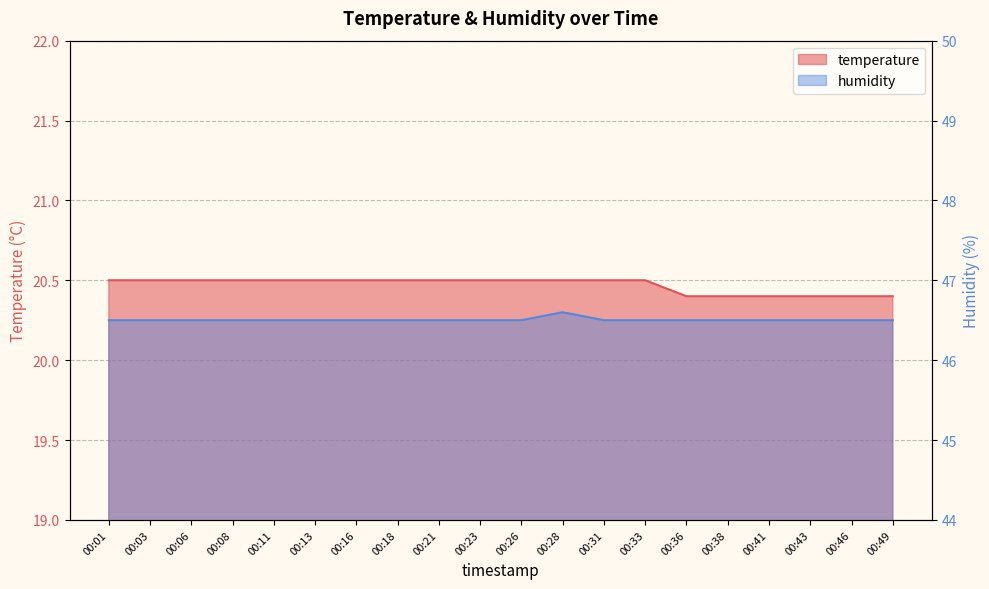

Reading right to left, what are all the values shown in this chart?

temperature: 20.4	20.4	20.4	20.4	20.4	20.4	20.5	20.5	20.5	20.5	20.5	20.5	20.5	20.5	20.5	20.5	20.5	20.5	20.5	20.5
humidity: 46.5	46.5	46.5	46.5	46.5	46.5	46.5	46.5	46.6	46.5	46.5	46.5	46.5	46.5	46.5	46.5	46.5	46.5	46.5	46.5